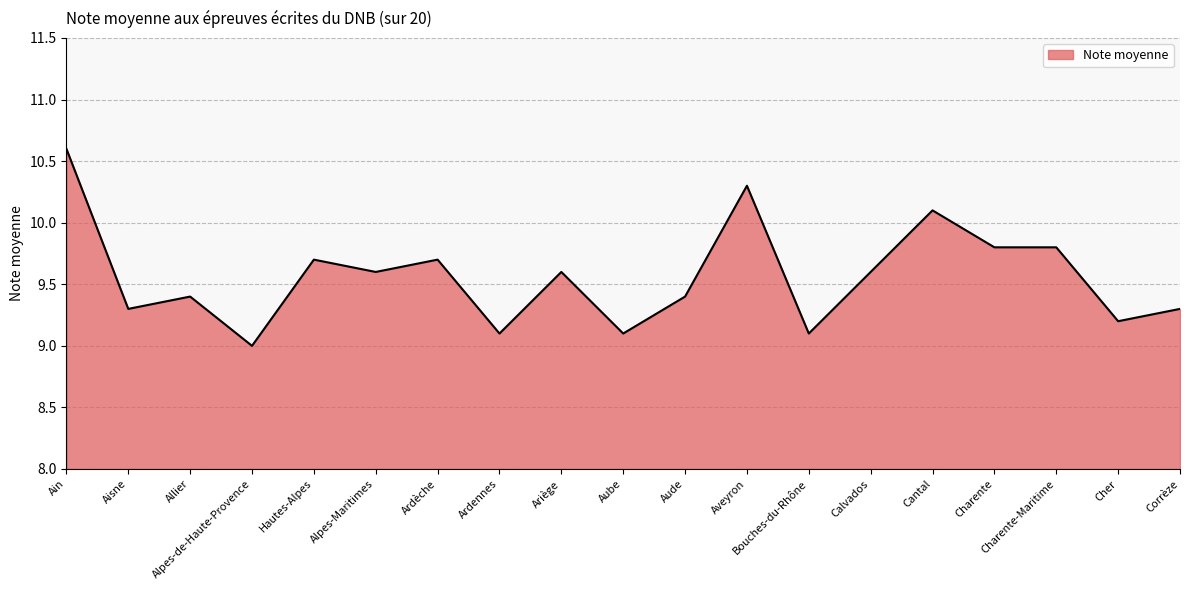

Which has a higher value, Ariège or Hautes-Alpes?

Hautes-Alpes